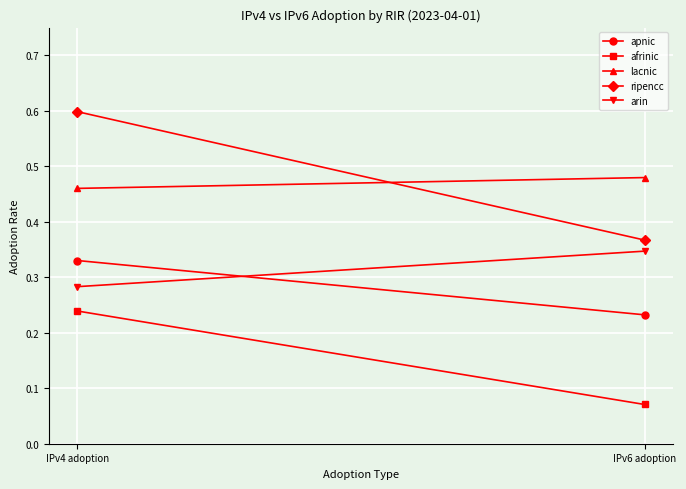

Rank the categories by lacnic value from highest to lowest.

IPv6 adoption, IPv4 adoption